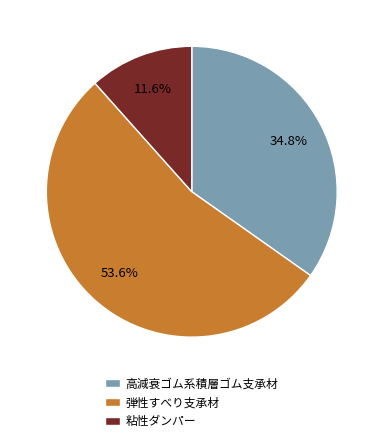

Which has a higher value, 高減衰ゴム系積層ゴム支承材 or 弾性すべり支承材?

弾性すべり支承材